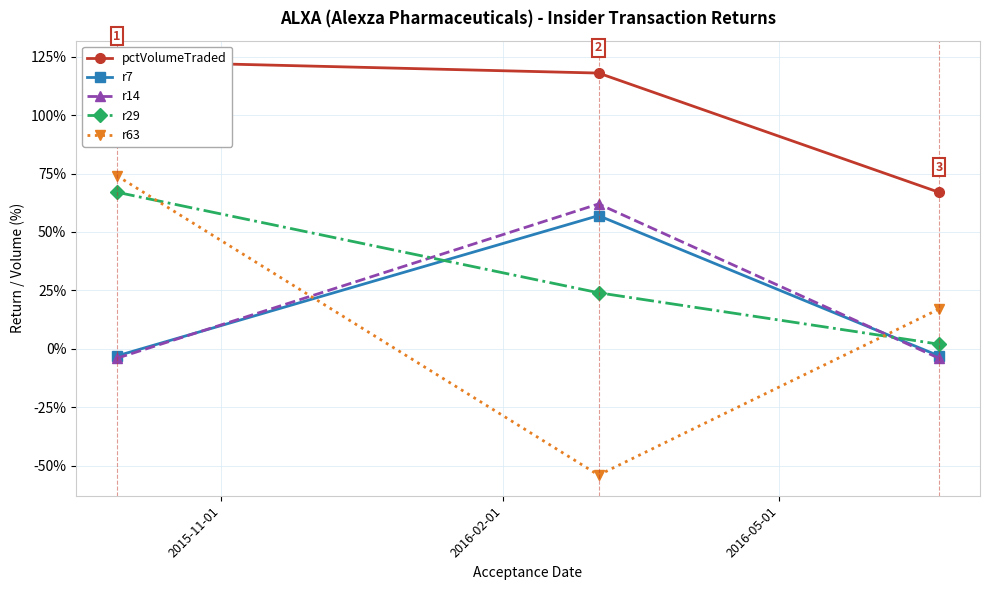

What is the value of the r14 point at the 1st from the left?

-4